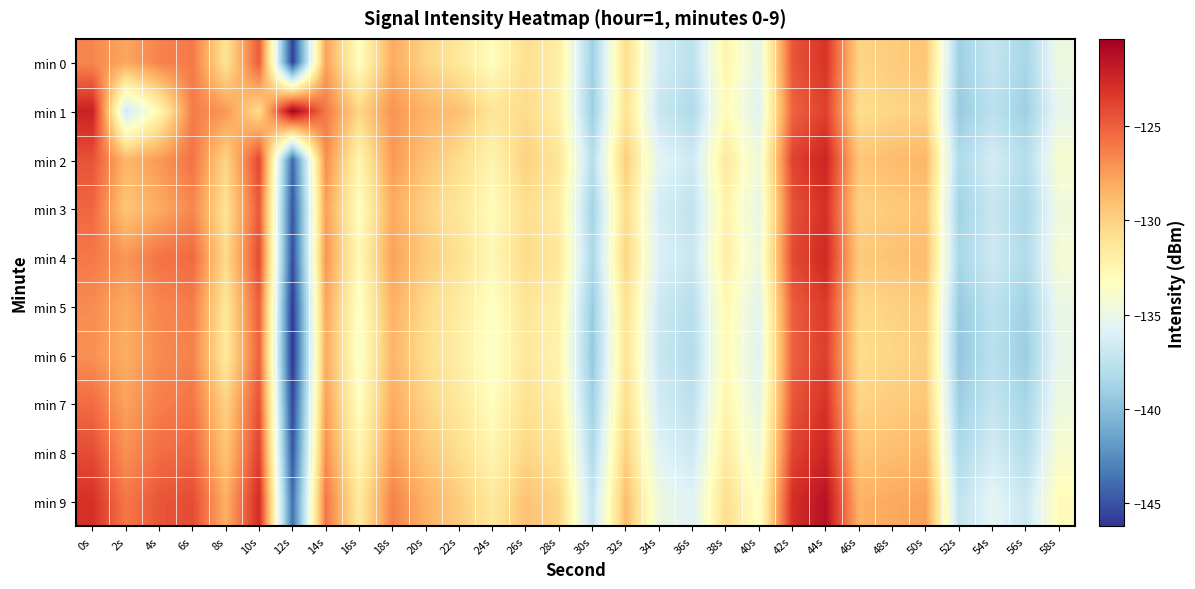

What is the difference between the highest and lowest values at 56s?

2.2